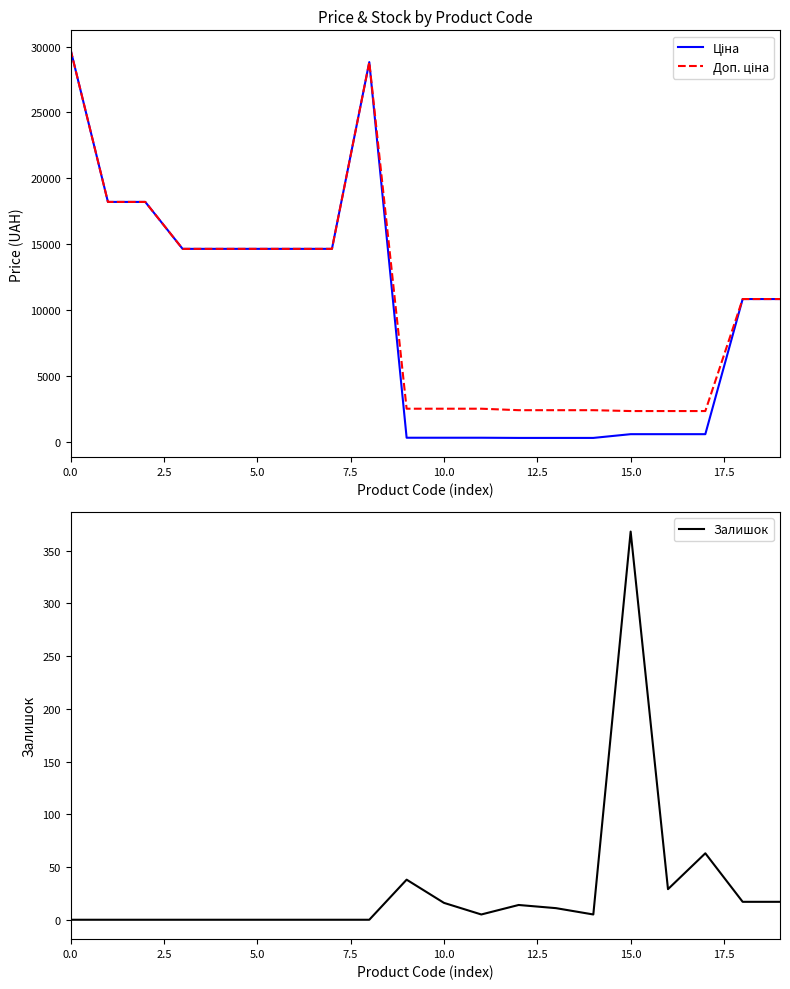

What is the value of the Доп. ціна point at the 10th from the left?

2517.5